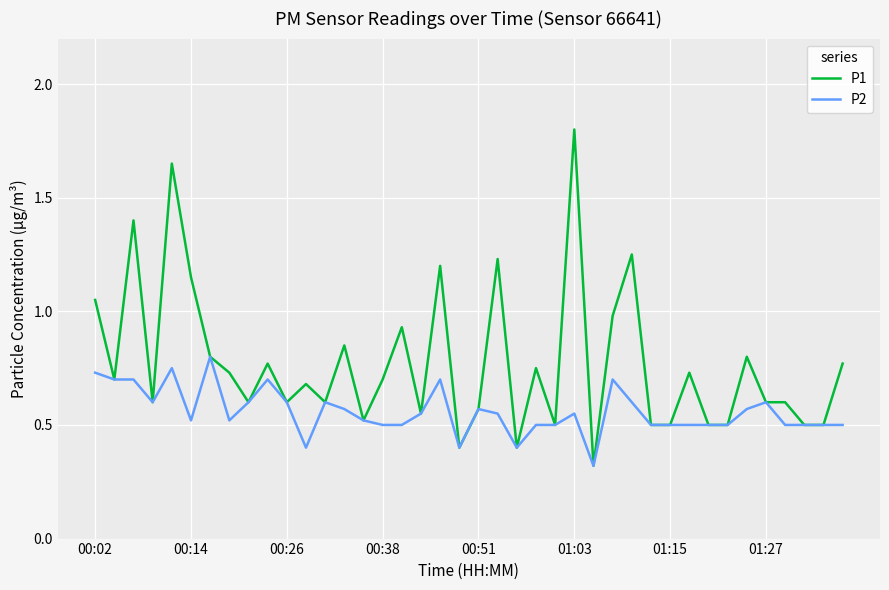

Which series has the widest spread of values?

P1